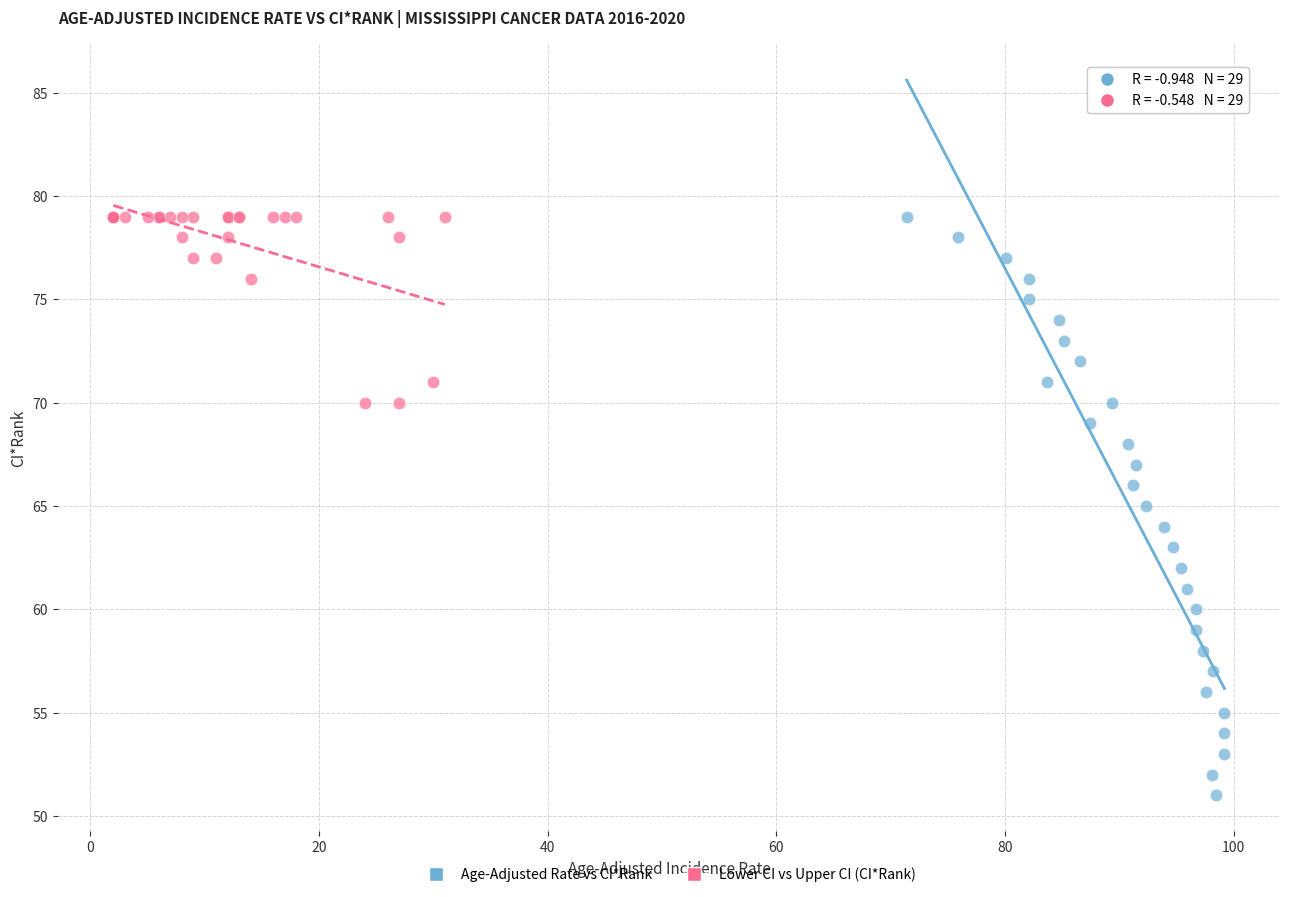

Which series contains the lowest Y value?

Age-Adjusted Rate vs CI*Rank